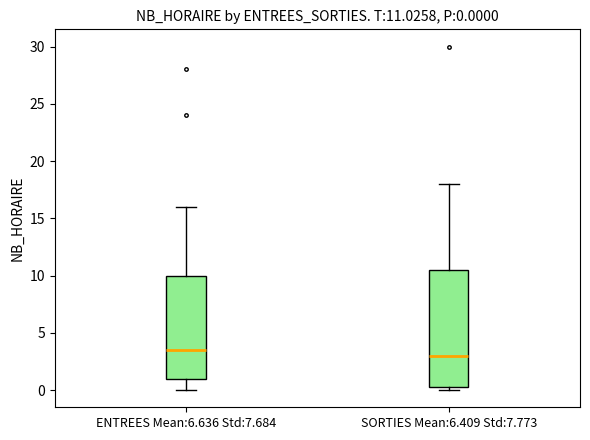

Comparing the boxes themselves (not the whiskers), which one is the tallest?

SORTIES Mean:6.409 Std:7.773